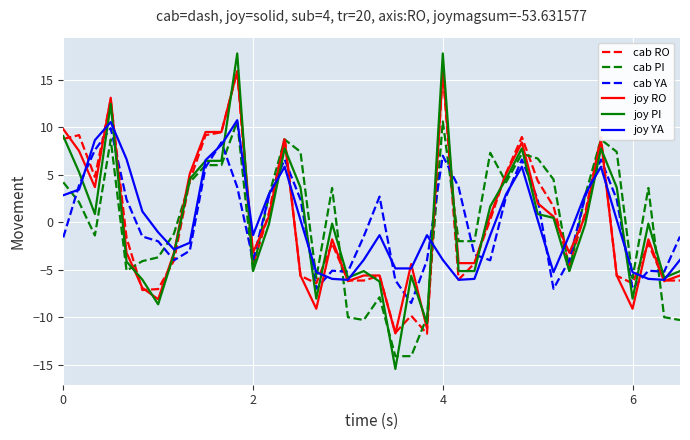

What is the smallest value displayed?

-15.4